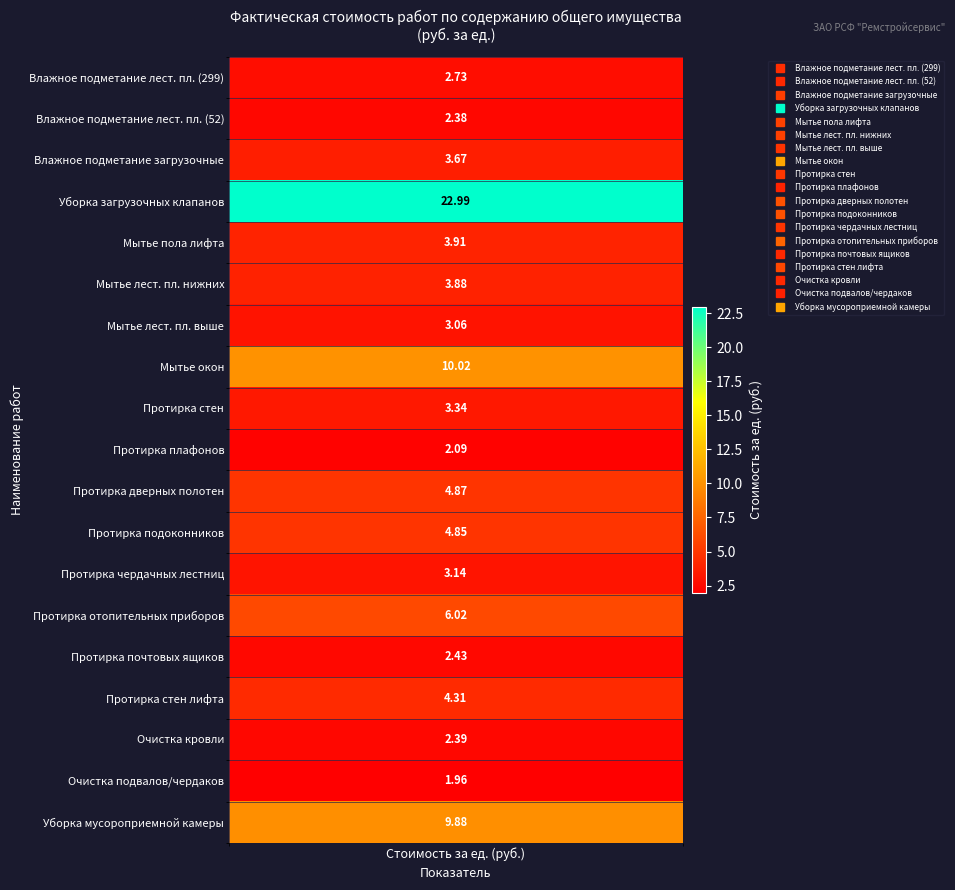

The value of Влажная протирка дверных полотен at 5 is 3.2. True or false?

False